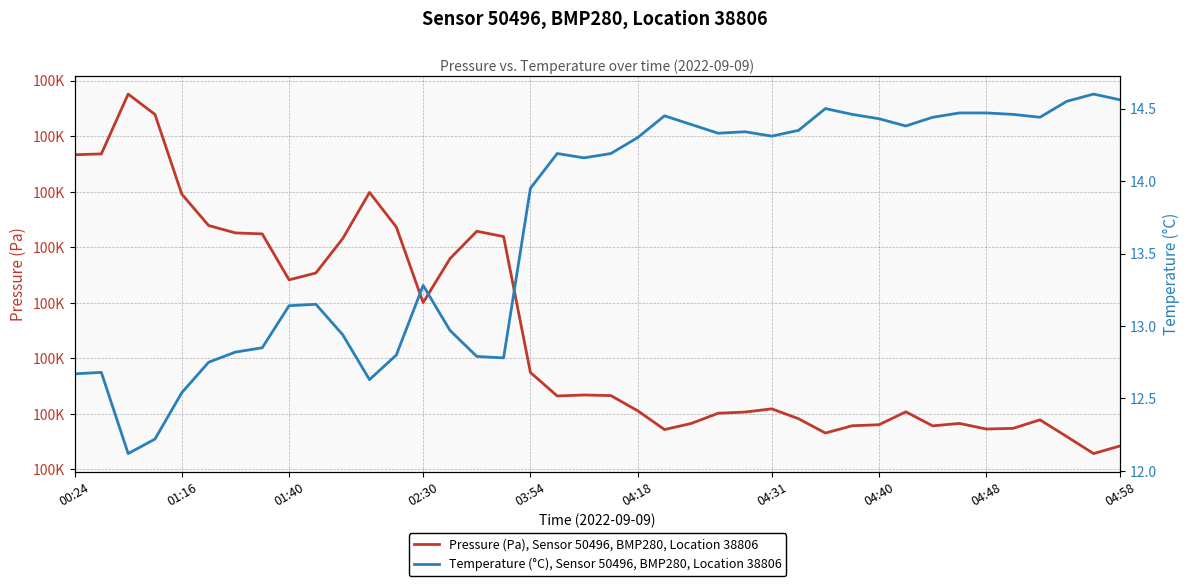

Does the chart display data point markers on the line(s)?

No